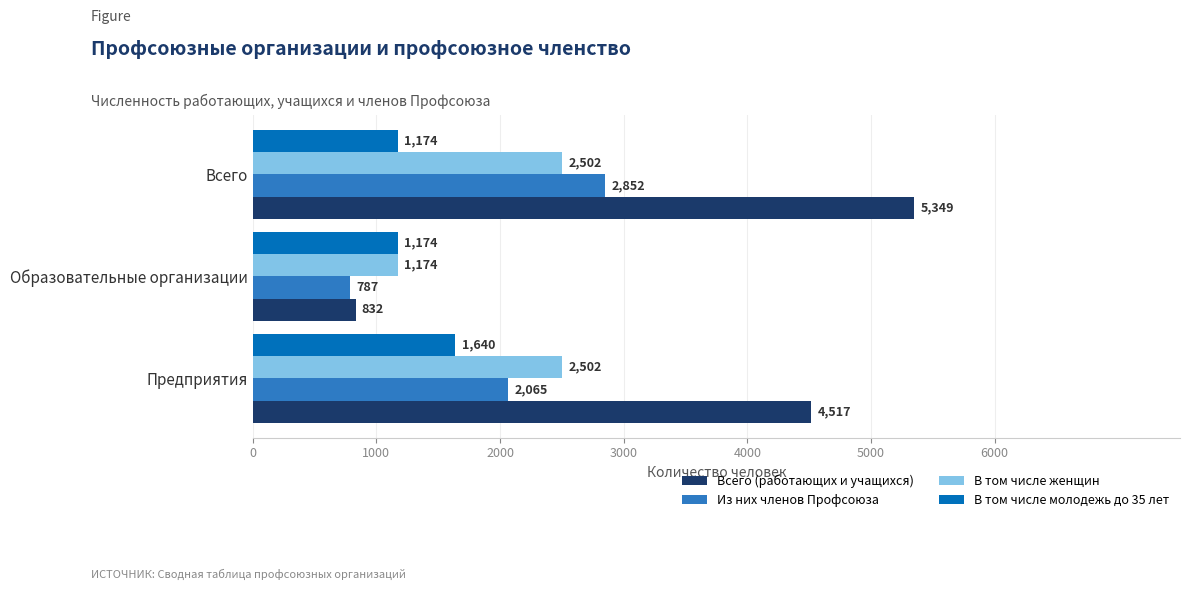

Between Образовательные организации and Всего, which series saw the biggest shift?

Всего (работающих и учащихся)